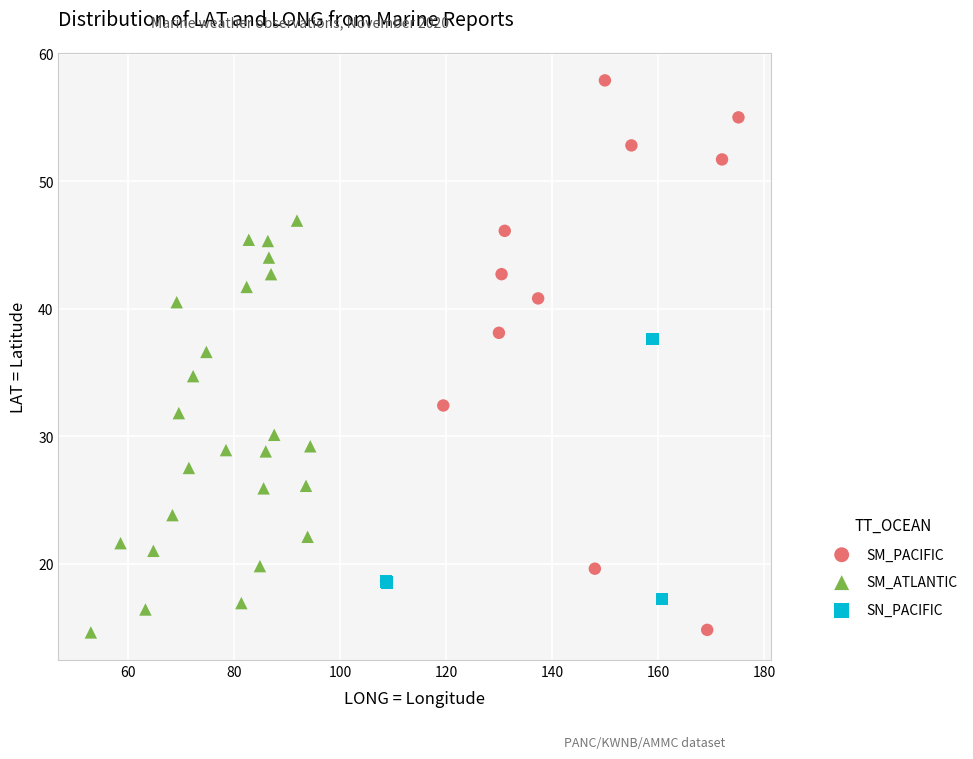

Which series has the widest spread of Y values?

SM_PACIFIC